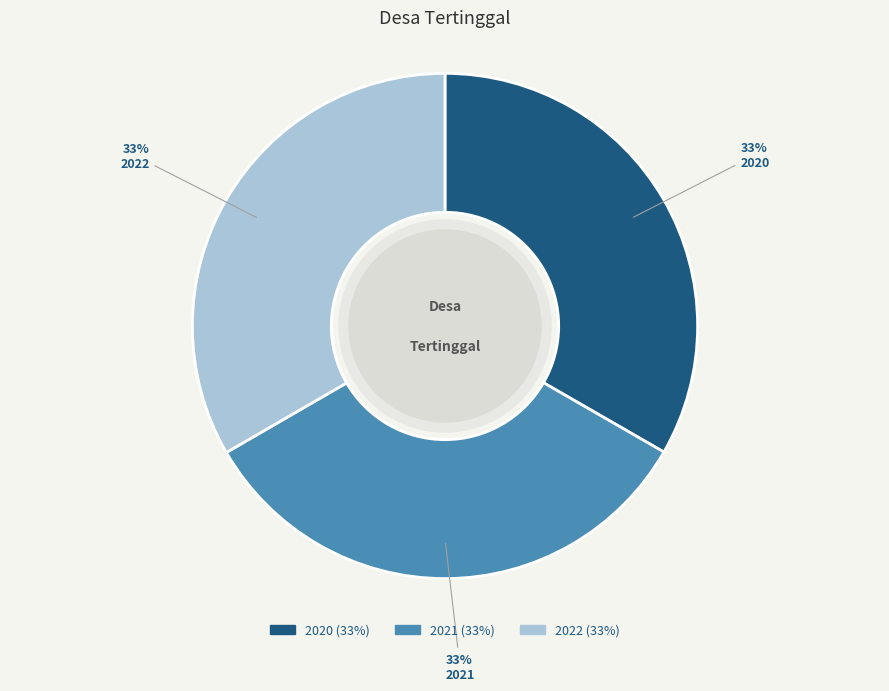

To the nearest percent, what is the combined percentage of 2020 and 2021?

67%